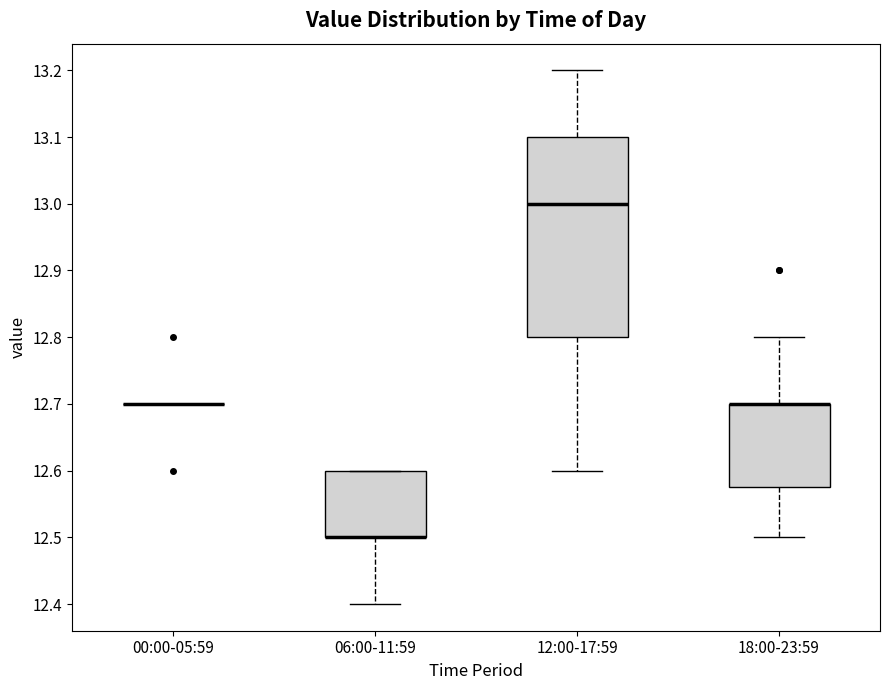

Which box is the tallest, from its lower edge to its upper edge?

12:00-17:59